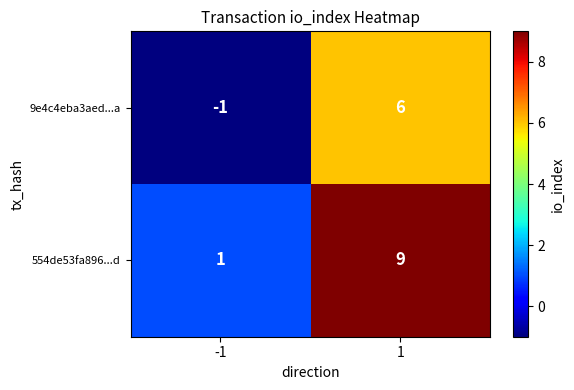

Which series has the largest total across all categories?

554de53fa896...d